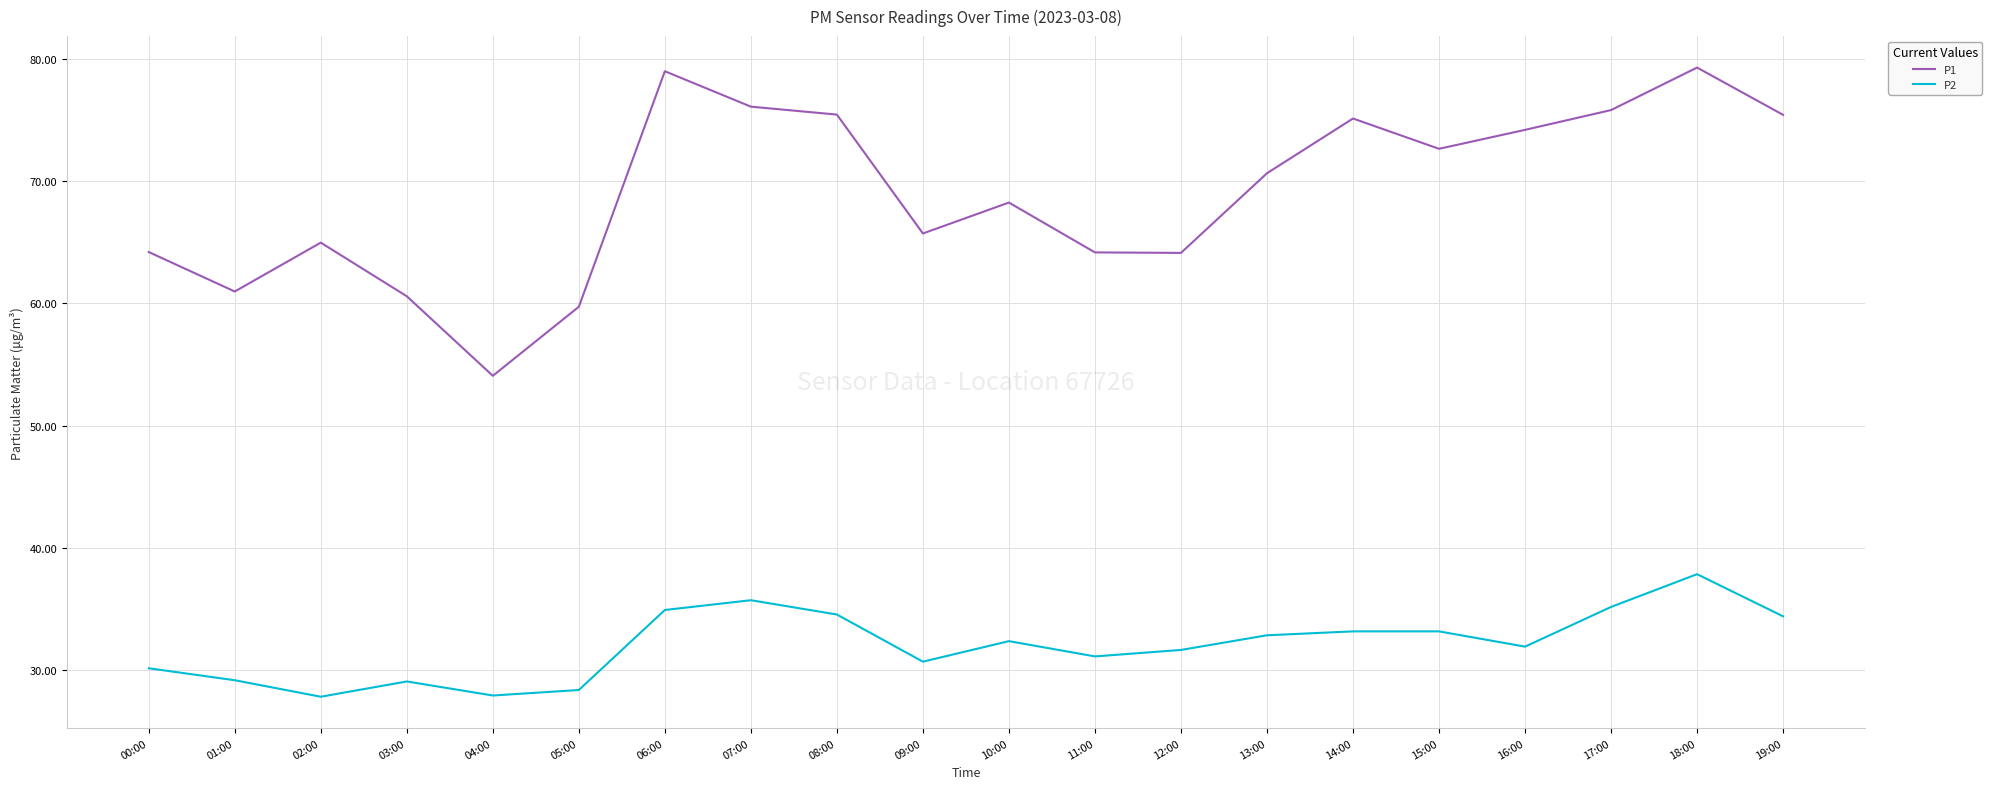

True or false: P1 and P2 cross at least once.

False